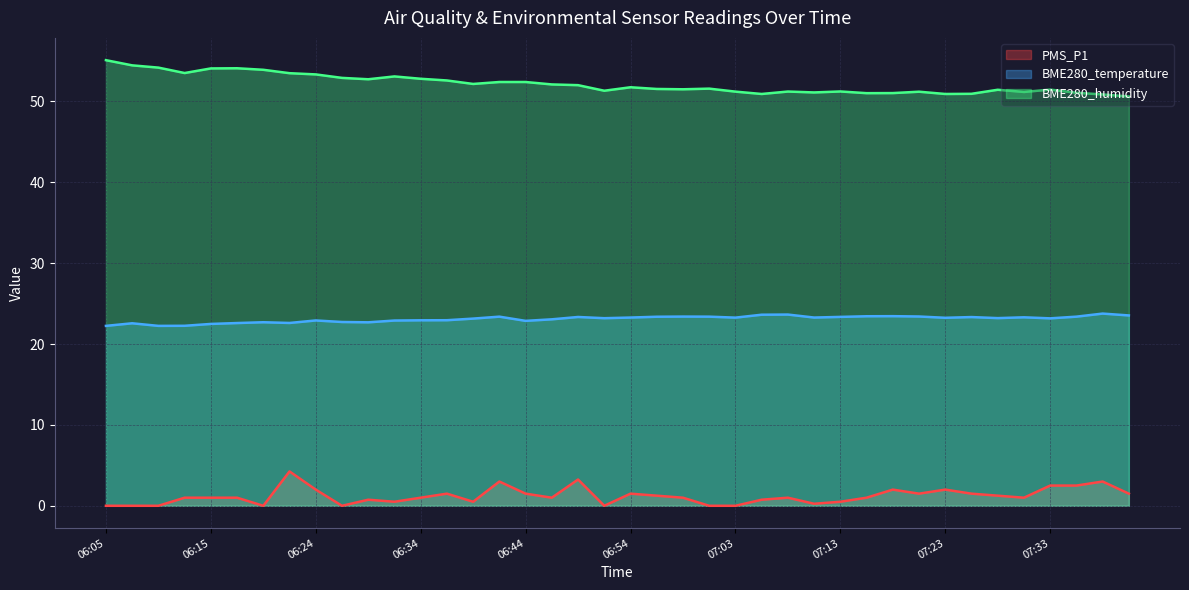

At which label does PMS_P1 first exceed 1?

06:22